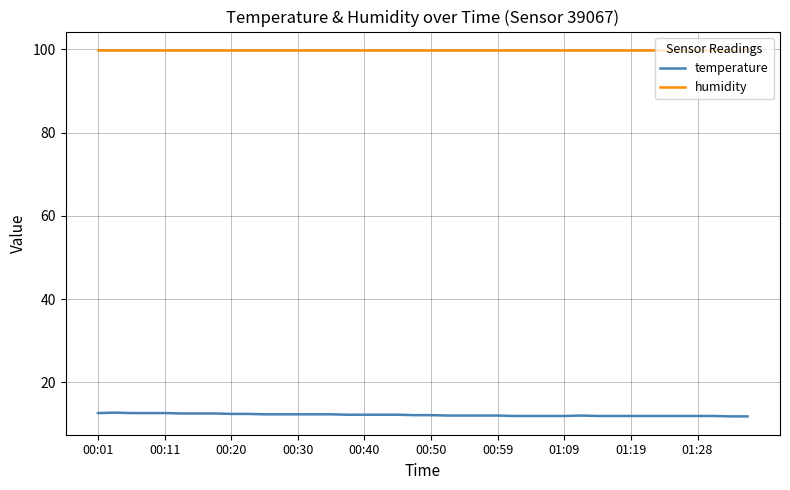

Which series has the largest total across all categories?

humidity